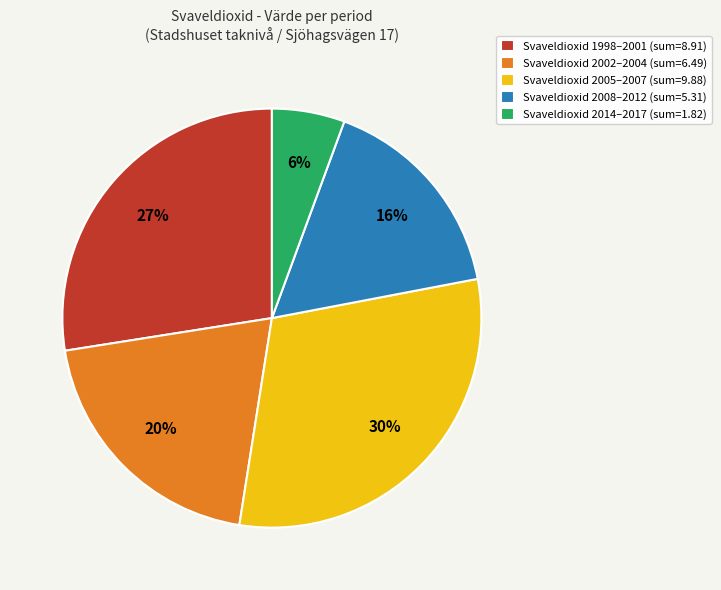

Which slice is the largest?

Svaveldioxid 2005–2007 (sum=9.88)